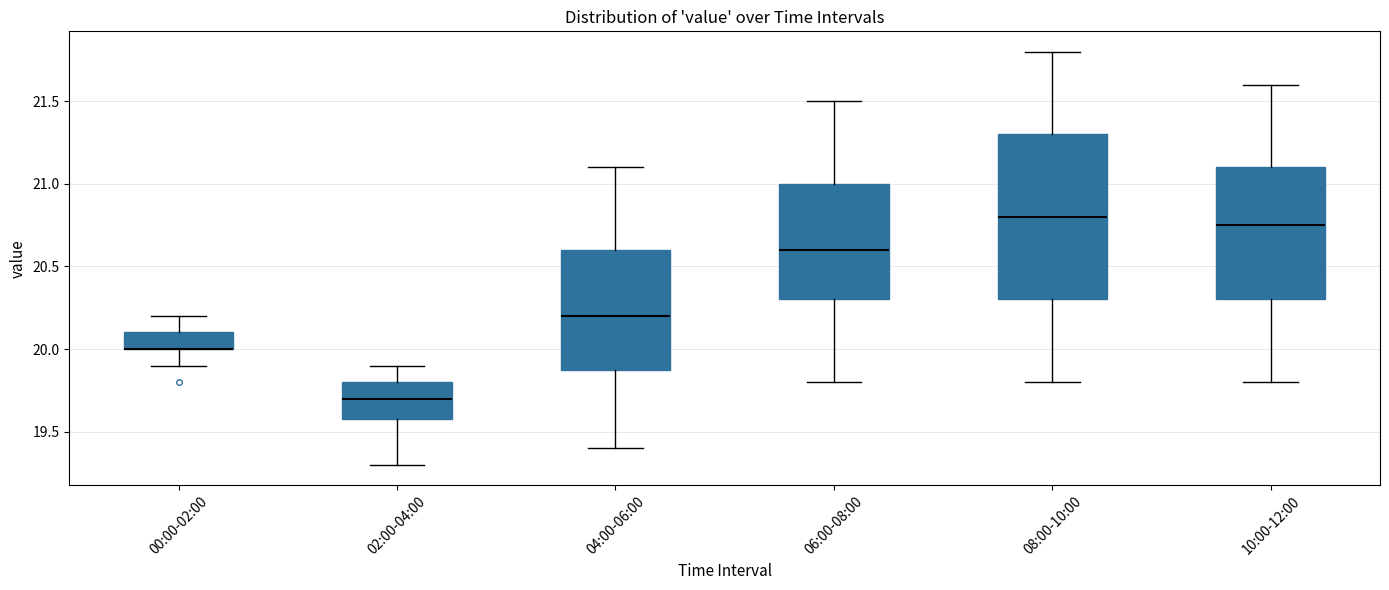

Comparing the boxes themselves (not the whiskers), which one is the tallest?

08:00-10:00